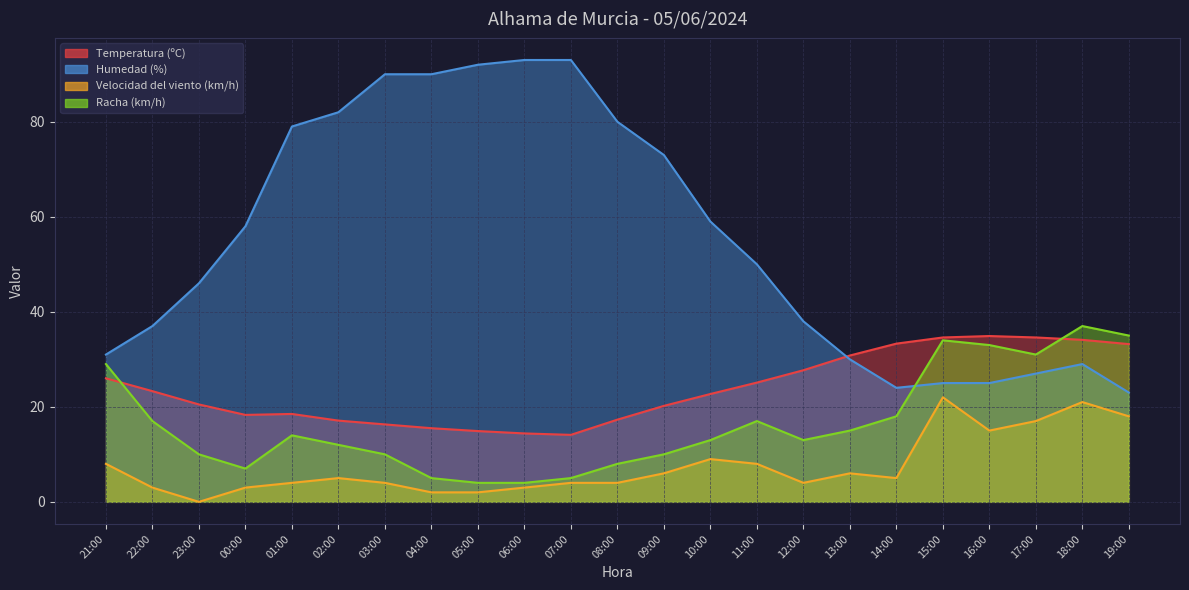

What are all the series names shown in the legend?

Temperatura (ºC), Humedad (%), Velocidad del viento (km/h), Racha (km/h)